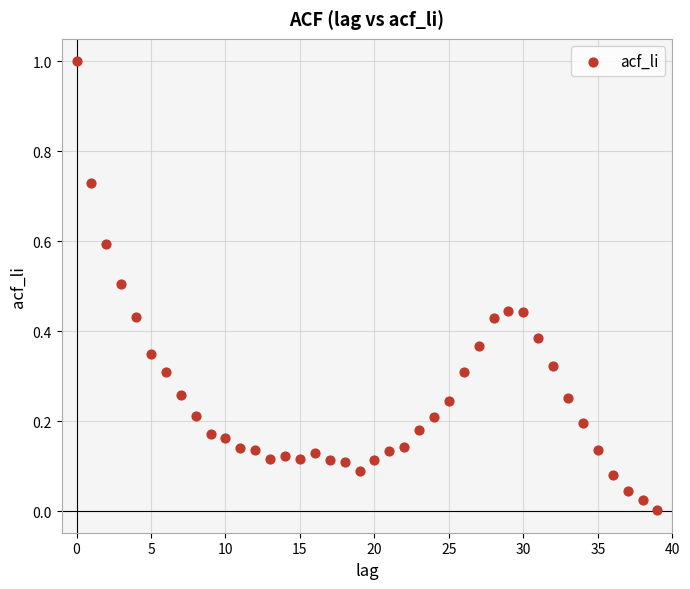

What is the range of Y values (max minus min)?

1.0